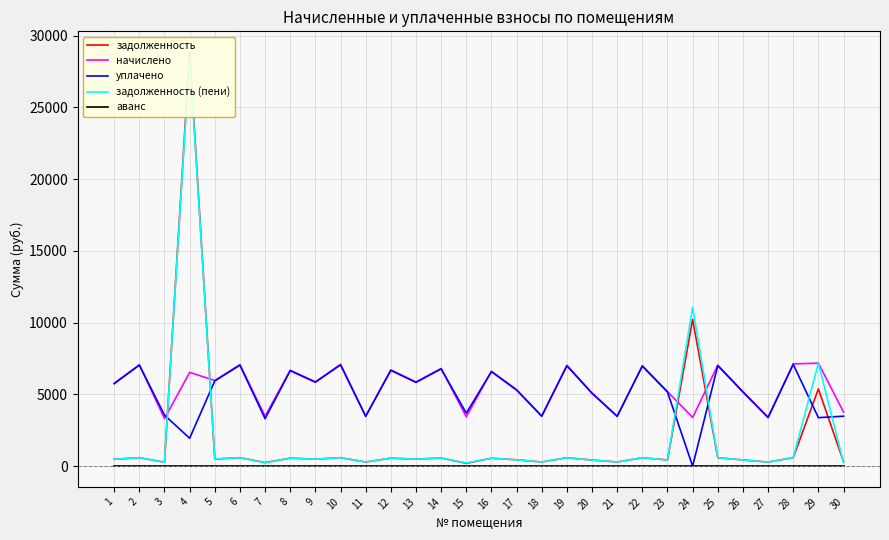

Reading right to left, transcribe all the data shown in this chart.

задолженность: 314.1	5380.8	594.1	283.8	432.7	586.5	10222.3	432.7	583.6	290.4	425.1	585.5	291.3	444.1	551.4	197.9	567.5	488.7	559.0	290.4	591.2	489.7	557.1	248.9	589.3	497.3	28853.7	276.2	589.3	481.1
начислено: 3769.4	7174.4	7128.8	3405.0	5192.9	7037.8	3393.6	5192.9	7003.7	3484.7	5101.8	7026.4	3496.1	5329.6	6616.4	3439.2	6810.0	5864.9	6707.5	3484.7	7094.8	5876.2	6684.7	3473.4	7072.0	5967.4	6536.8	3313.9	7072.0	5773.7
уплачено: 3482.0	3379.3	7094.4	3388.6	5167.8	7003.8	0.0	5167.8	6969.9	3467.8	5077.2	6992.4	3479.2	5303.8	6584.5	3693.3	6777.1	5836.6	6675.1	3467.8	7060.5	5847.8	6652.4	3308.2	7037.8	5938.5	1945.7	3558.1	7037.8	5745.8
задолженность (пени): 246.9	7174.4	594.1	283.8	432.7	586.5	11070.7	432.7	583.6	290.4	425.1	585.5	291.3	444.1	551.4	227.1	567.5	488.7	559.0	290.4	591.2	489.7	557.1	228.4	589.3	497.3	28542.1	276.2	589.3	481.1
аванс: 0.0	0.0	0.0	0.0	0.0	0.0	0.0	0.0	0.0	0.0	0.0	0.0	0.0	0.0	0.0	0.0	0.0	0.0	0.0	0.0	0.0	0.0	0.0	0.0	0.0	0.0	0.0	0.0	0.0	0.0